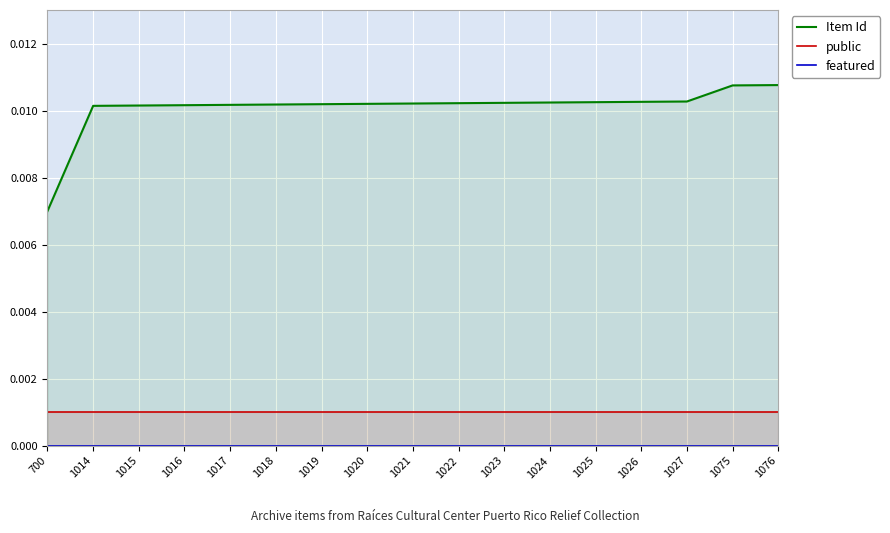

True or false: public has a value of 0.0 at 1015.

True